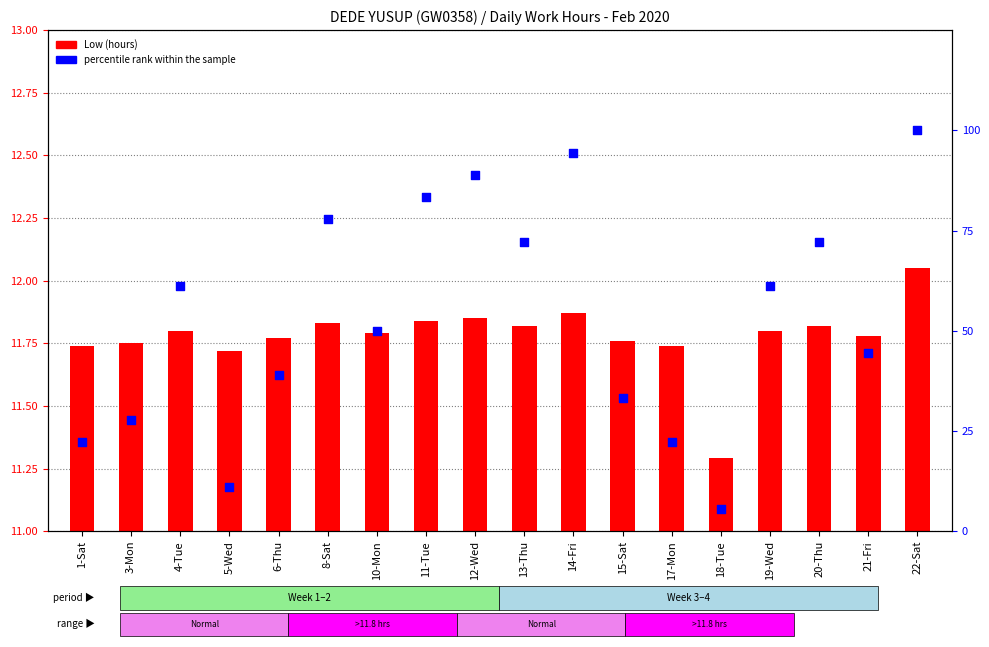

Is the value of Low (hours) at 1-Sat greater than the value of percentile rank within the sample at 8-Sat?

No